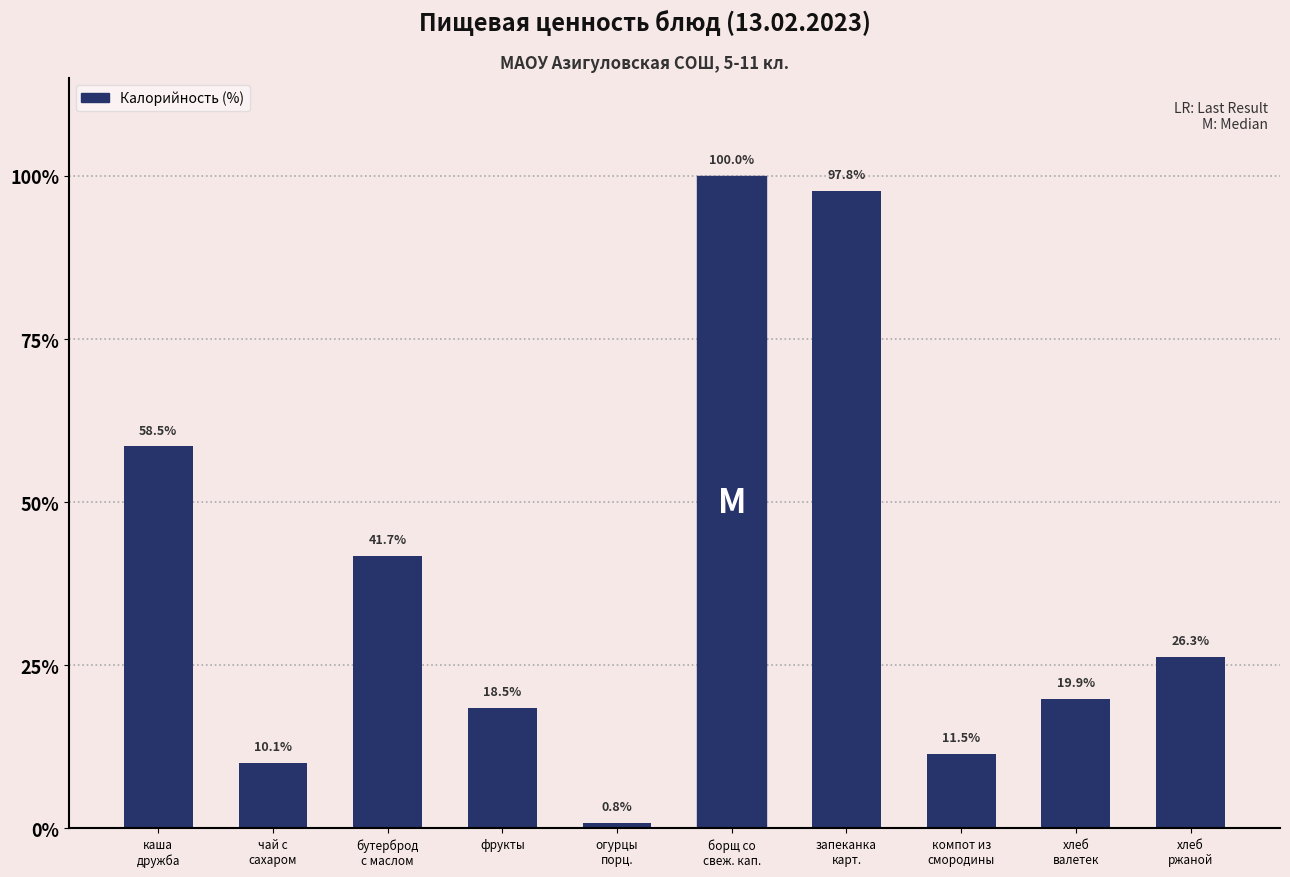

How many values exceed 26?

5